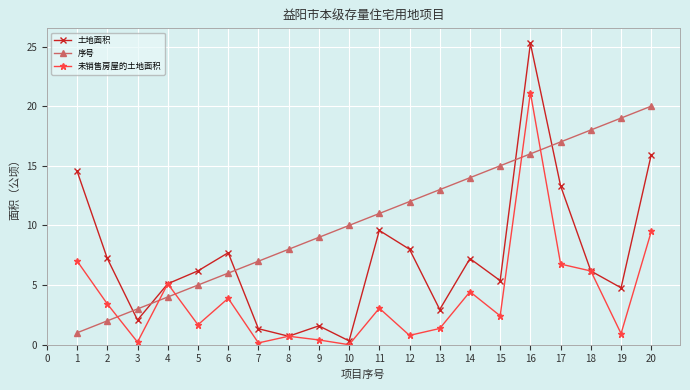

The value of 序号 at 6 is 6.0. True or false?

True